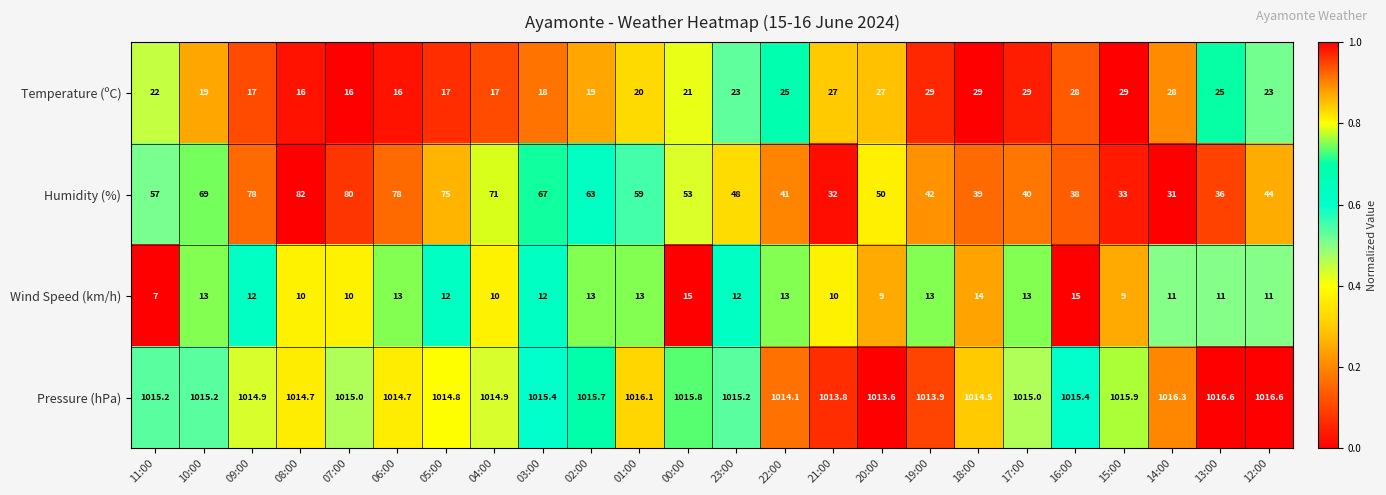

Which series changed the most between 11:00 and 18:00?

Humidity (%)